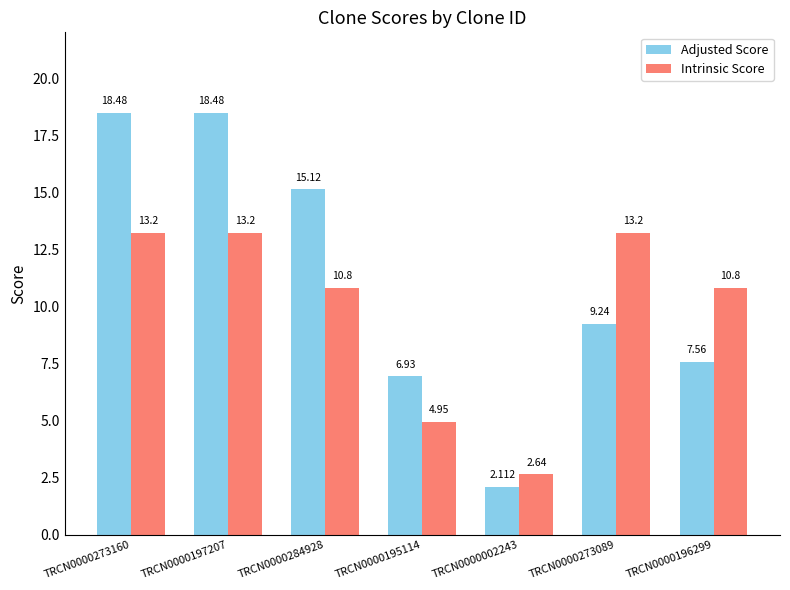

Where is Intrinsic Score nearest to the value 7?

TRCN0000195114